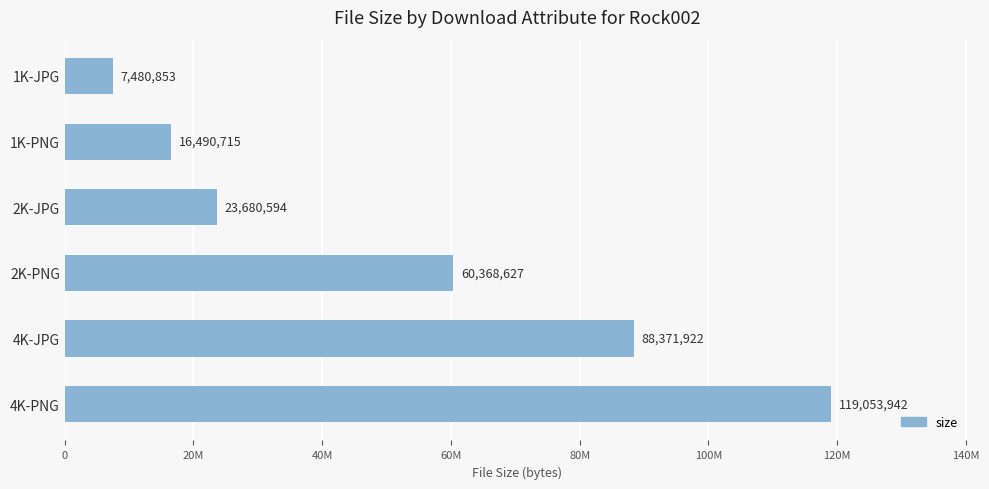

Does the chart contain any negative values?

No